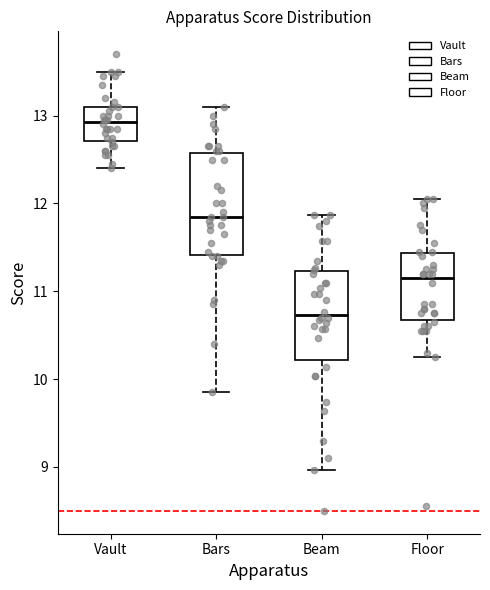

Which box is the tallest, from its lower edge to its upper edge?

Bars